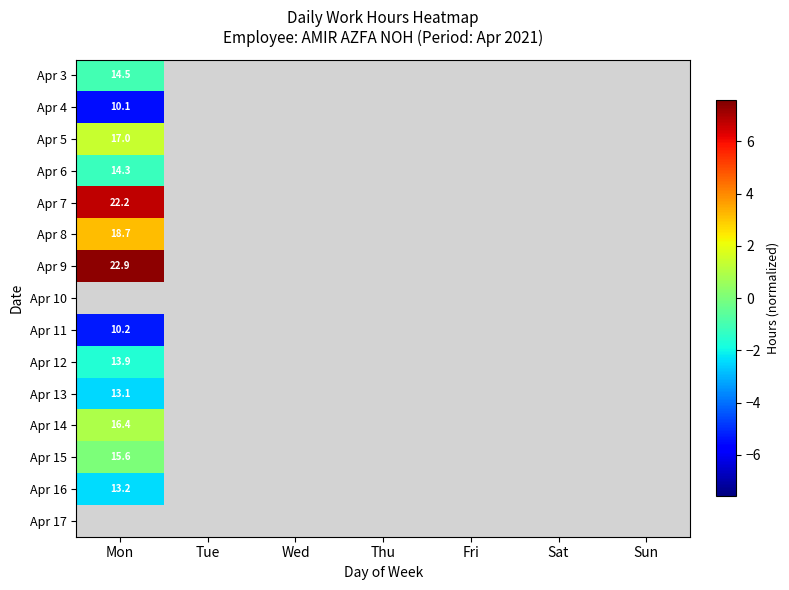

Which series has the largest range (max minus min)?

Apr 3